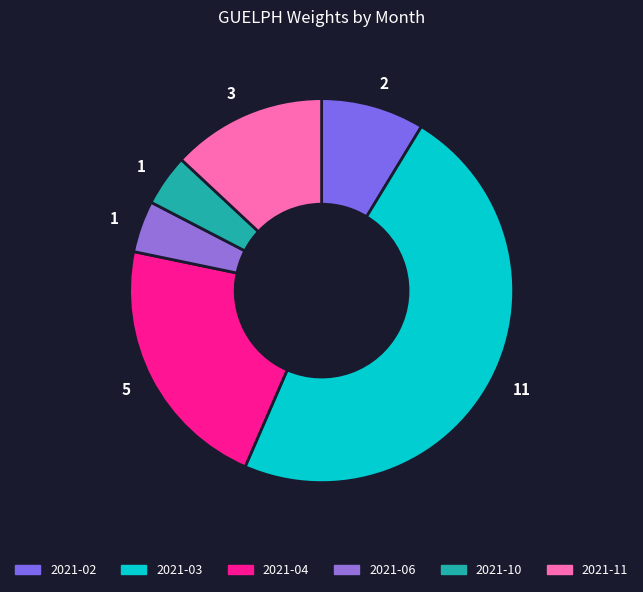

Count the number of slices in the pie.

6